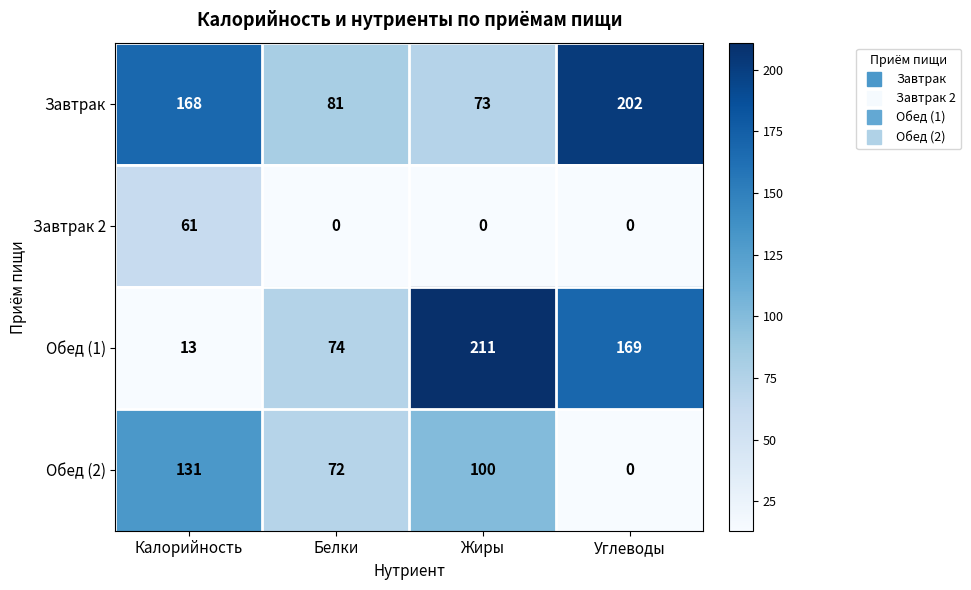

Is it true that Завтрак equals 81 at Белки?

True